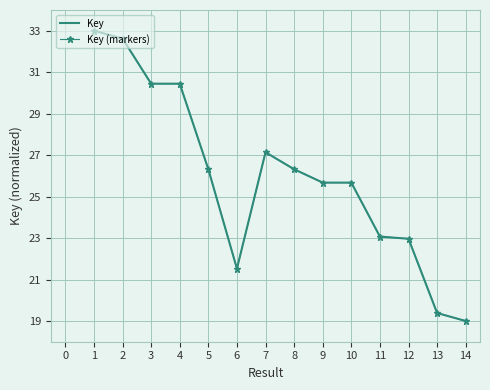

True or false: Key (markers) and Key cross at least once.

False